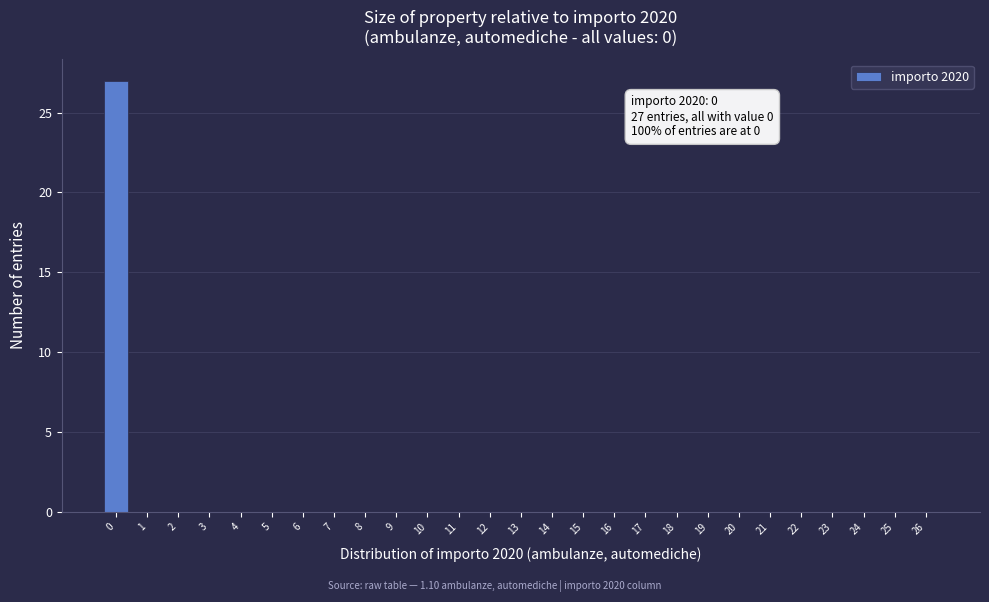

Reading left to right, what are all the values shown in this chart?

0=27	1=0	2=0	3=0	4=0	5=0	6=0	7=0	8=0	9=0	10=0	11=0	12=0	13=0	14=0	15=0	16=0	17=0	18=0	19=0	20=0	21=0	22=0	23=0	24=0	25=0	26=0